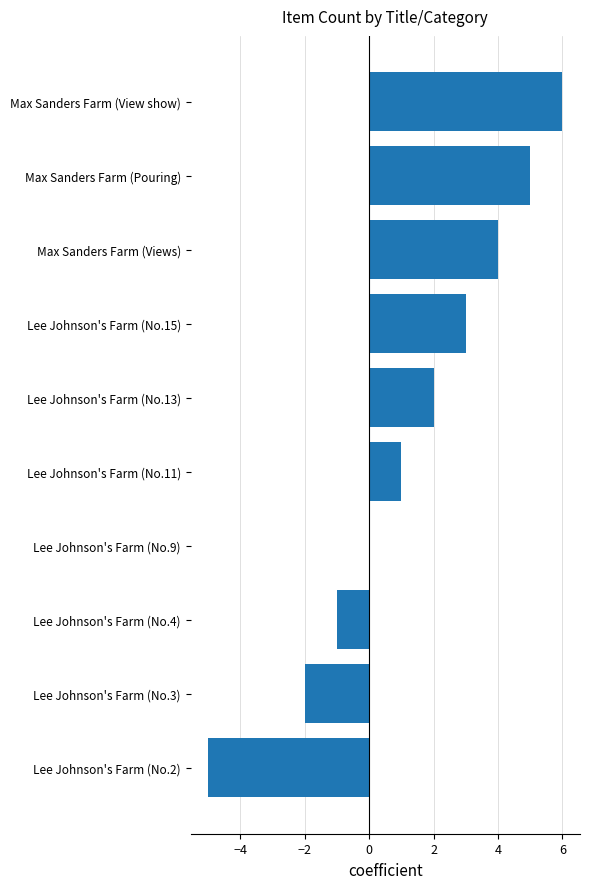

At which category does the chart reach its peak across all series?

Max Sanders Farm (View show)